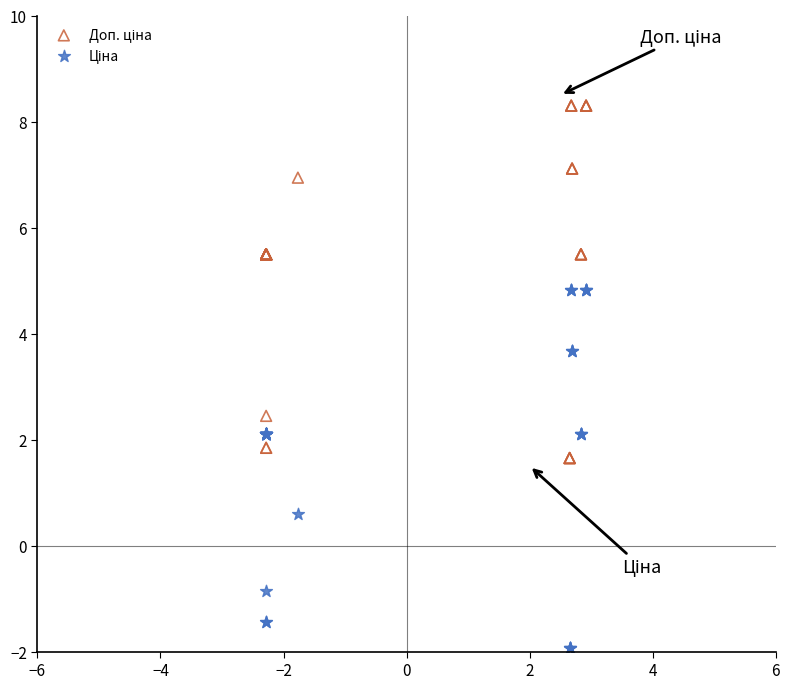

What is the X range (max minus min) for the scatter plot?

5.2